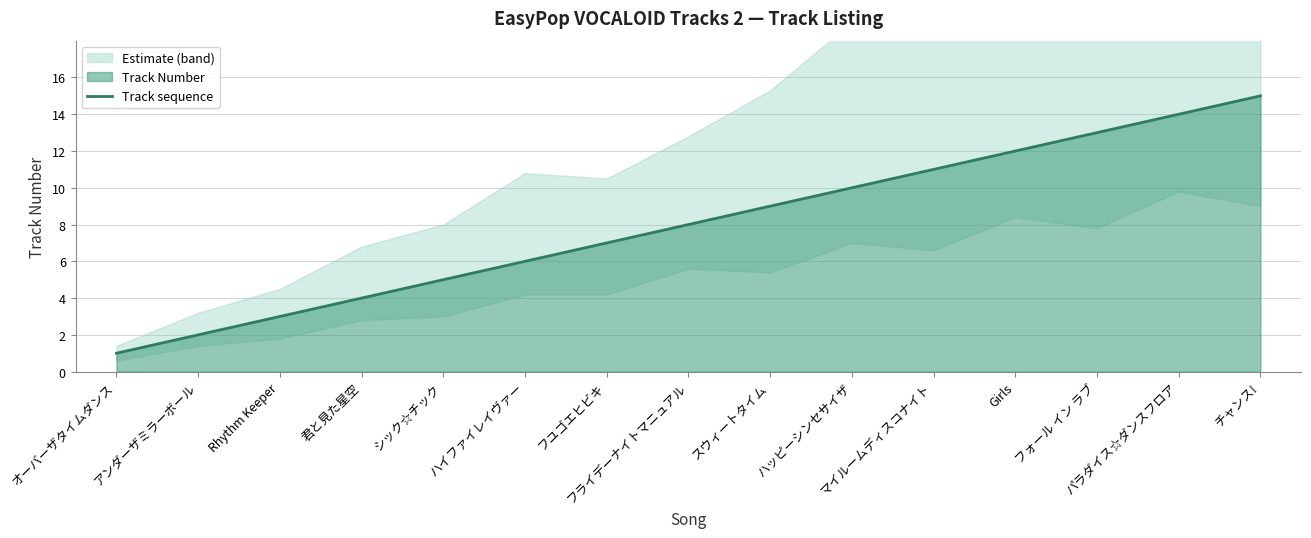

Approximately how many times larger is the value at ハイファイレイヴァー compared to ハッピーシンセサイザ?

0.6